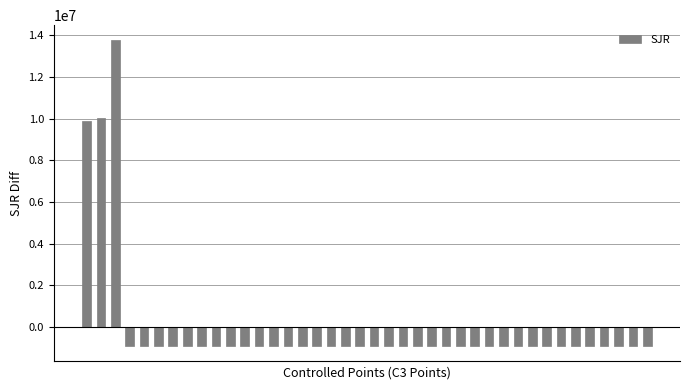

What is the minimum value shown in the chart?

-914091.3